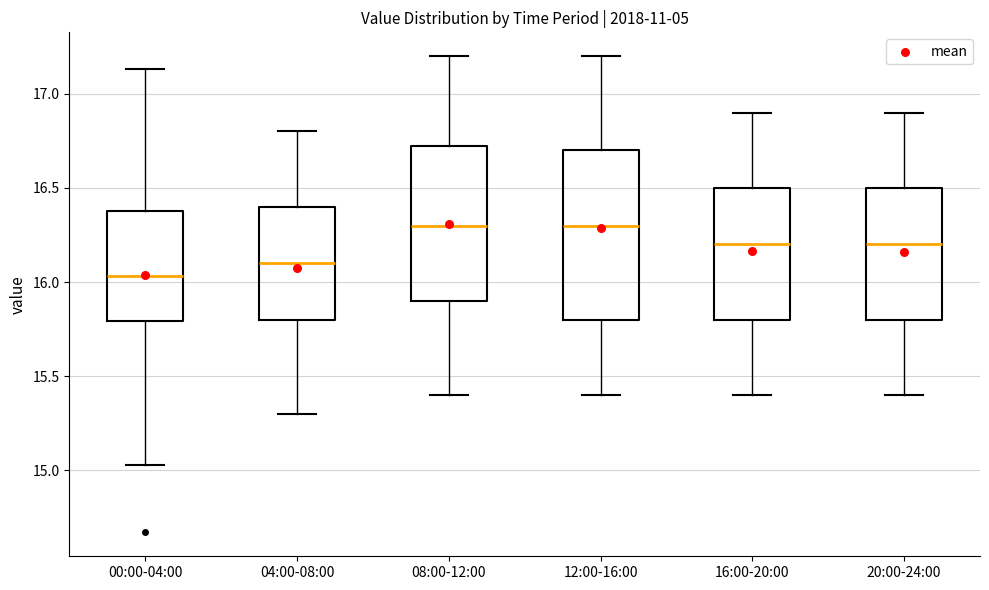

Reading left to right, read every box against the y-axis: the position of its median line, the range the box covers, and the ends of its whiskers. The values are not printed on the chart, so give them approximately, as read against the axis.

00:00-04:00: median 16.05, box 15.80 to 16.40, whiskers 15.05 to 17.15
04:00-08:00: median 16.10, box 15.80 to 16.40, whiskers 15.30 to 16.80
08:00-12:00: median 16.30, box 15.90 to 16.75, whiskers 15.40 to 17.20
12:00-16:00: median 16.30, box 15.80 to 16.70, whiskers 15.40 to 17.20
16:00-20:00: median 16.20, box 15.80 to 16.50, whiskers 15.40 to 16.90
20:00-24:00: median 16.20, box 15.80 to 16.50, whiskers 15.40 to 16.90